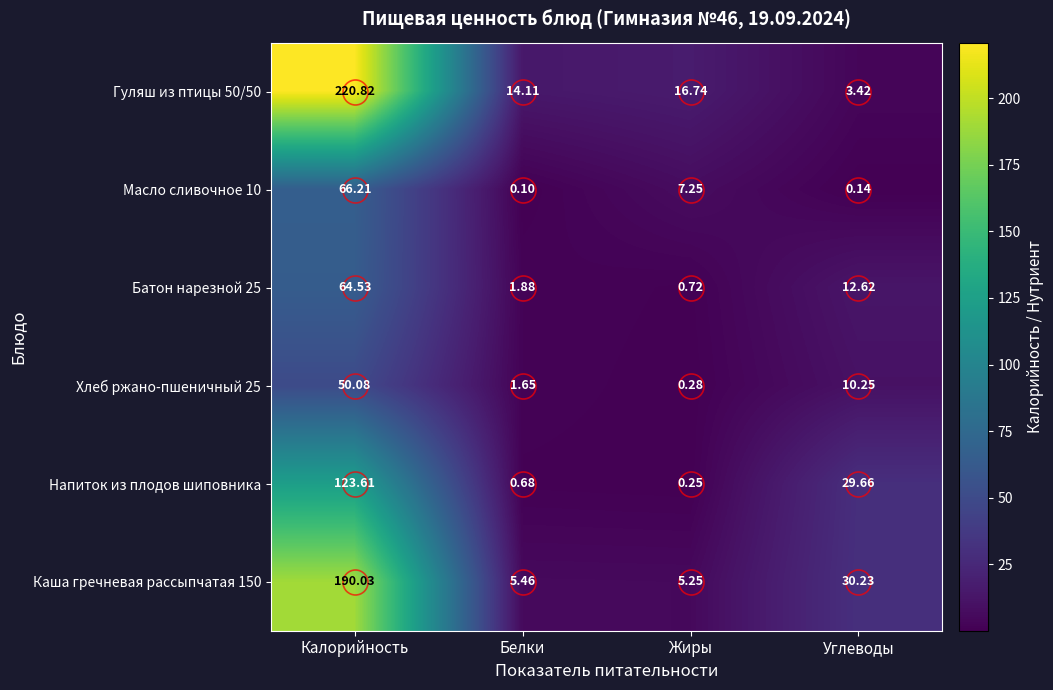

Rank the categories by Хлеб ржано-пшеничный 25 value from lowest to highest.

Жиры, Белки, Углеводы, Калорийность